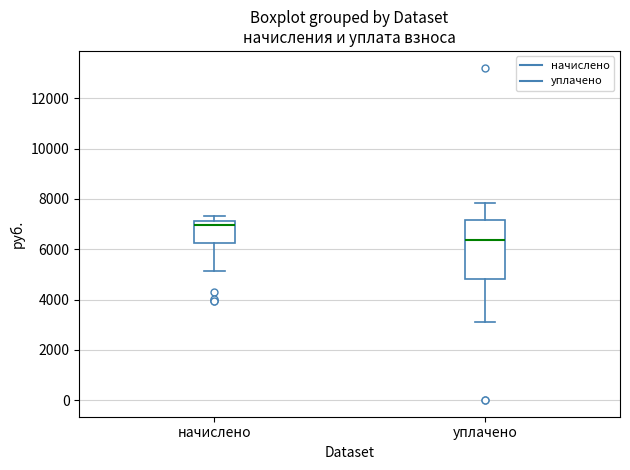

Reading left to right, transcribe this box plot: for each box, give where its median line is, the range the box spans, and where its two whiskers end, as read against the y-axis. The values are not printed on the chart, so give them approximately, as read against the axis.

начислено: median 7000, box 6200 to 7200, whiskers 5200 to 7400
уплачено: median 6400, box 4800 to 7200, whiskers 3200 to 7800